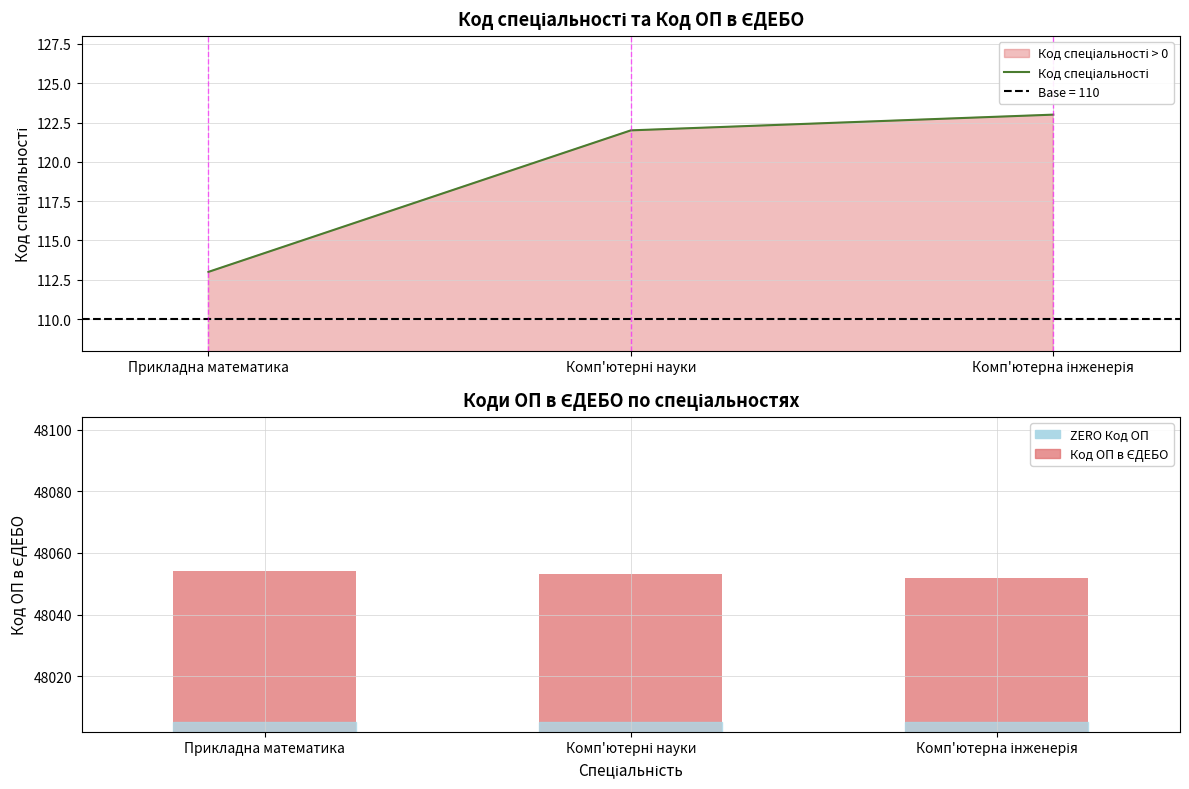

How many groups of bars are there?

3